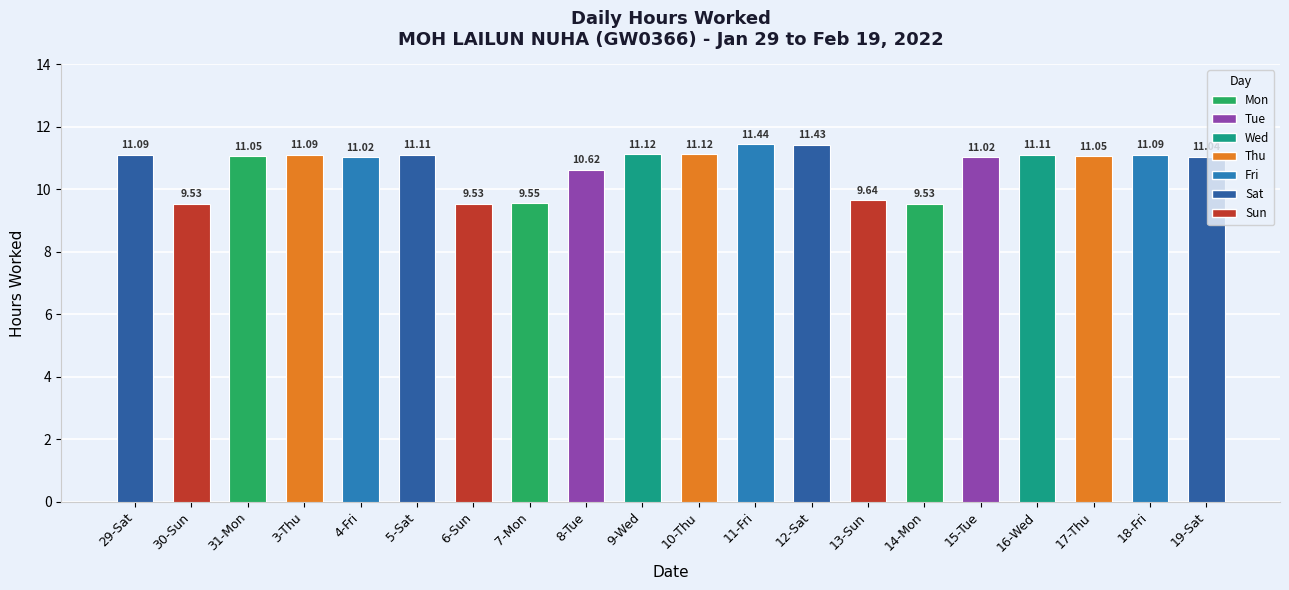

What is the sum of all values?

214.2